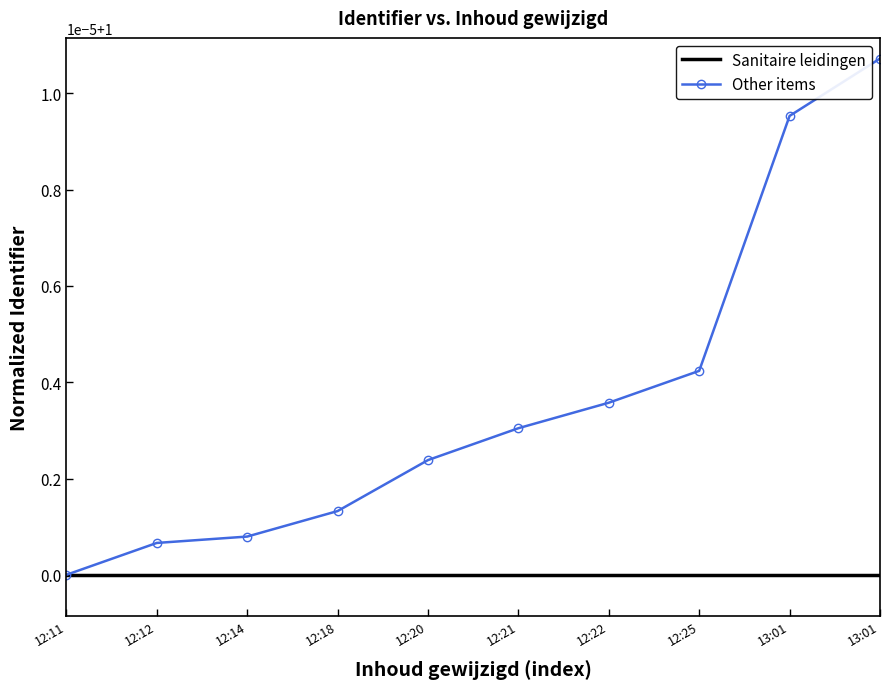

True or false: Sanitaire leidingen has a value of 1.0 at 12:25.

True